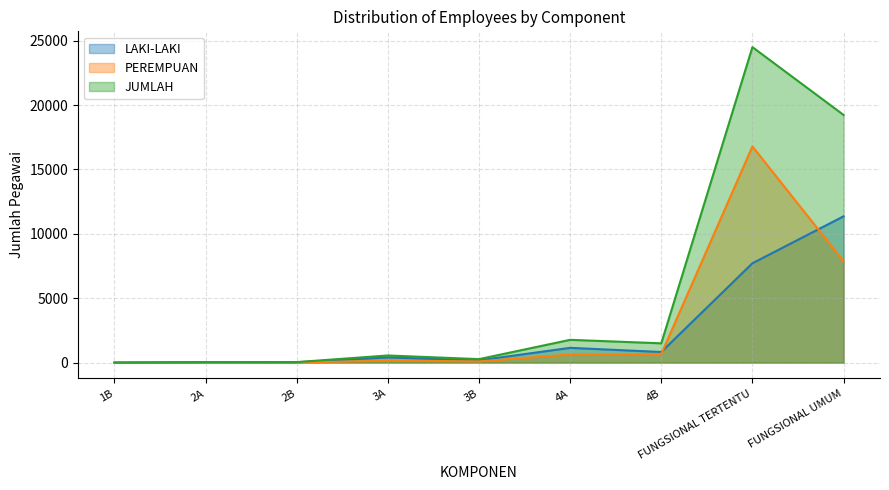

In PEREMPUAN, how many points are lower than both neighbors (excluding endpoints)?

1